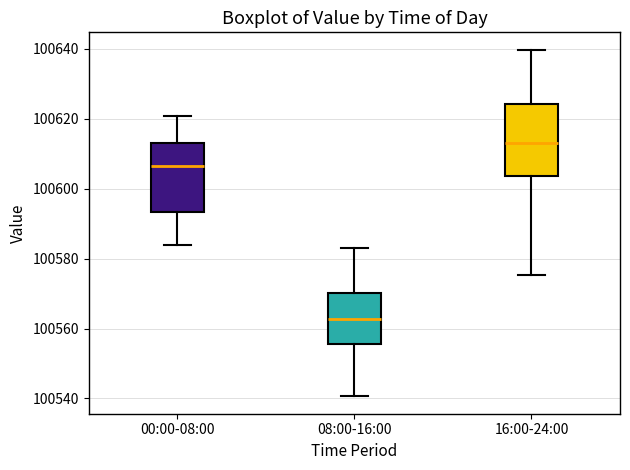

Where is the upper edge of the box for 08:00-16:00 on the y-axis? The values are not printed on the chart, so give them approximately, as read against the axis.

100570